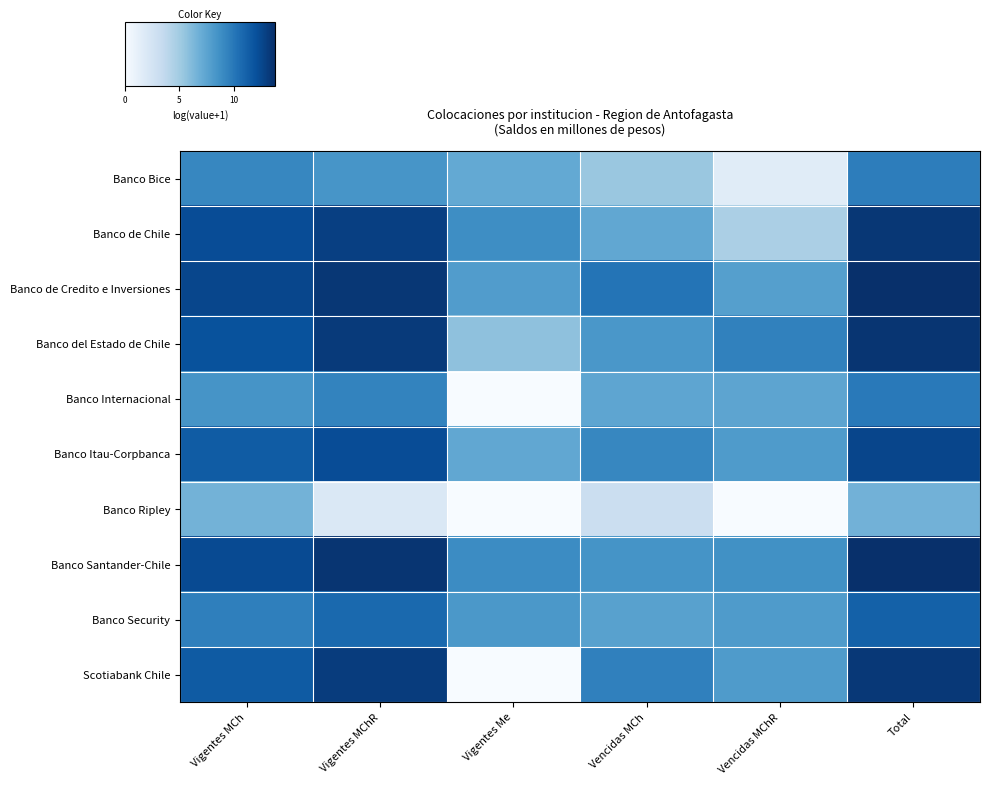

Which series changed the most between Vigentes Me and Vencidas MCh?

Scotiabank Chile